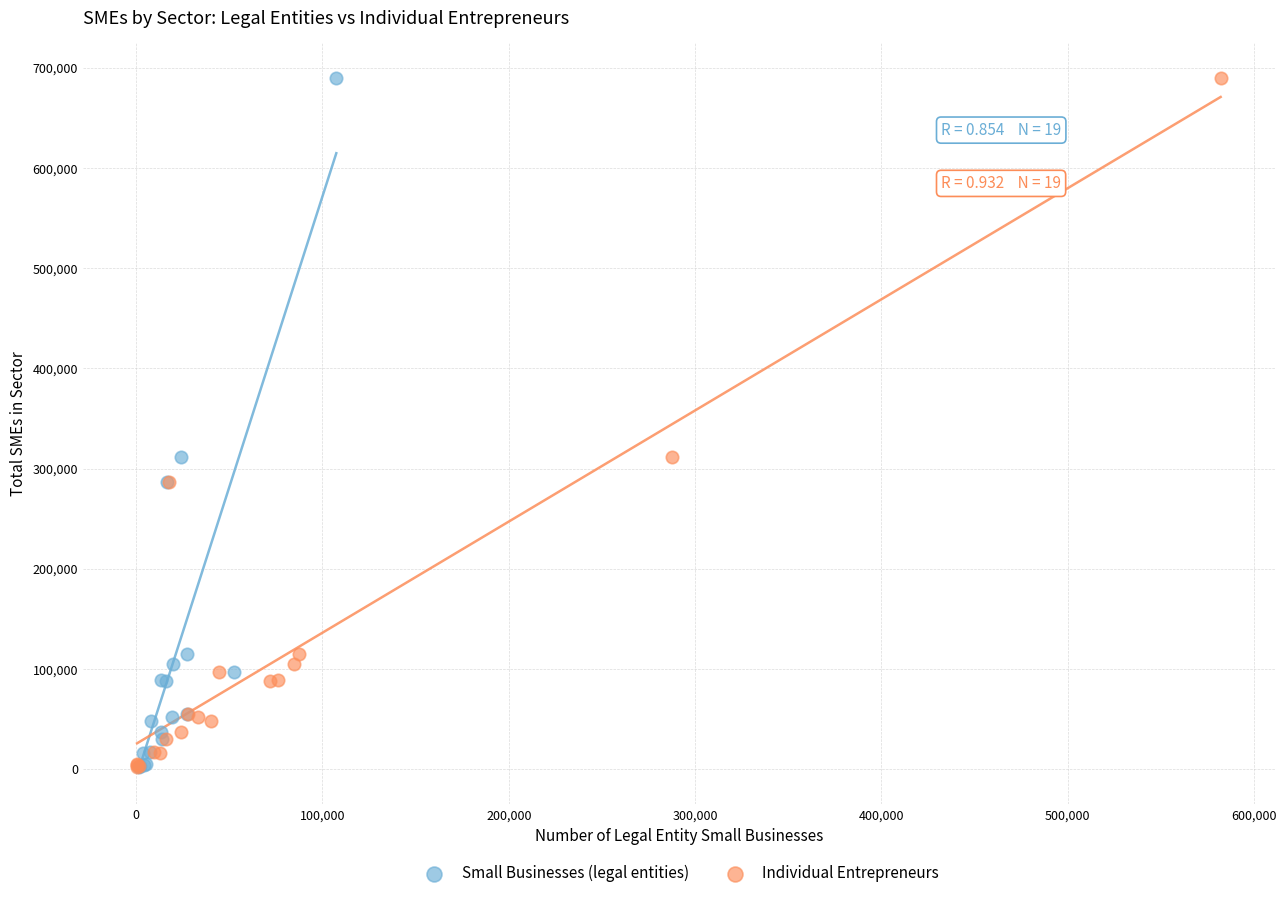

What are all the series names shown in the legend?

Small Businesses (legal entities), Individual Entrepreneurs